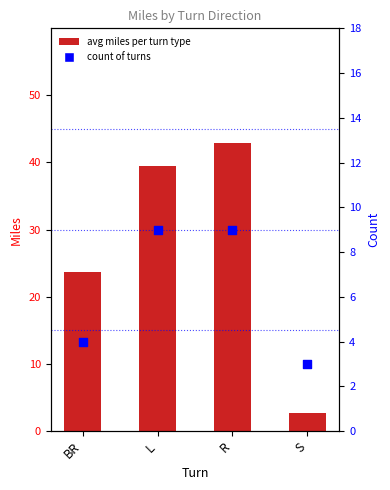

Which series has the widest spread of Y values?

avg Miles